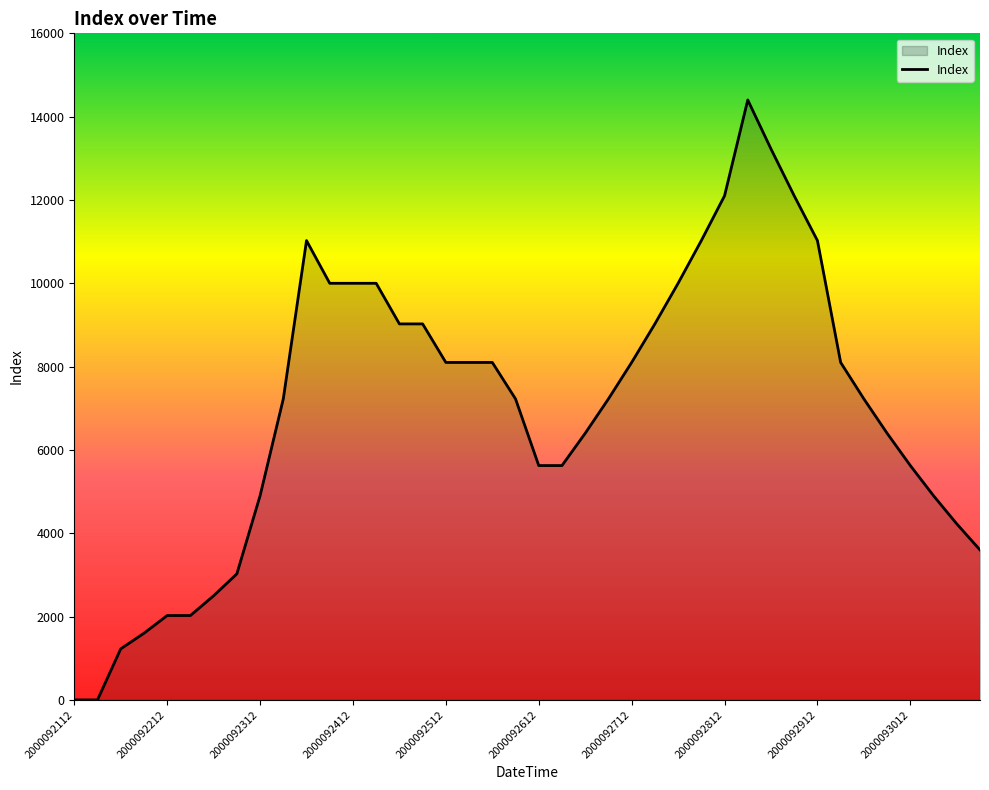

What is the maximum value shown in the chart?

14400